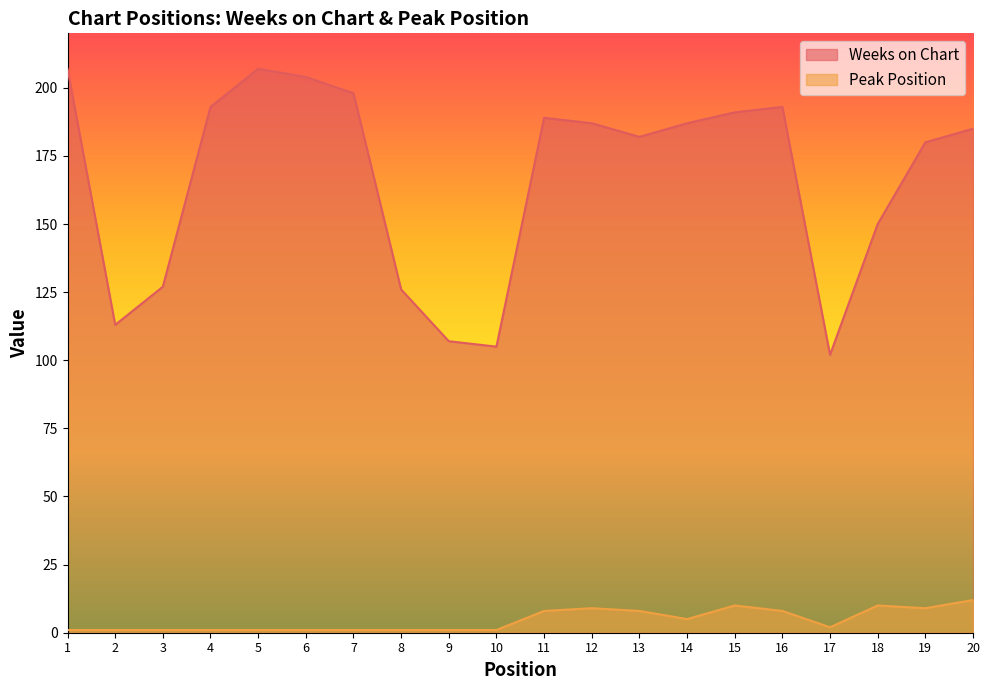

Rank the series by their maximum value, from lowest to highest.

Peak Position, Weeks on Chart